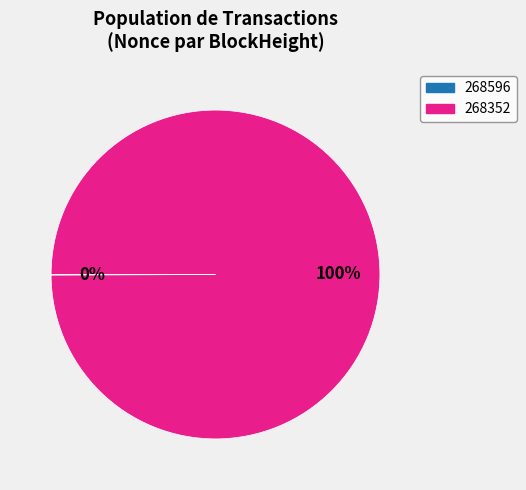

To the nearest percent, what percentage of the pie is 268352?

100%